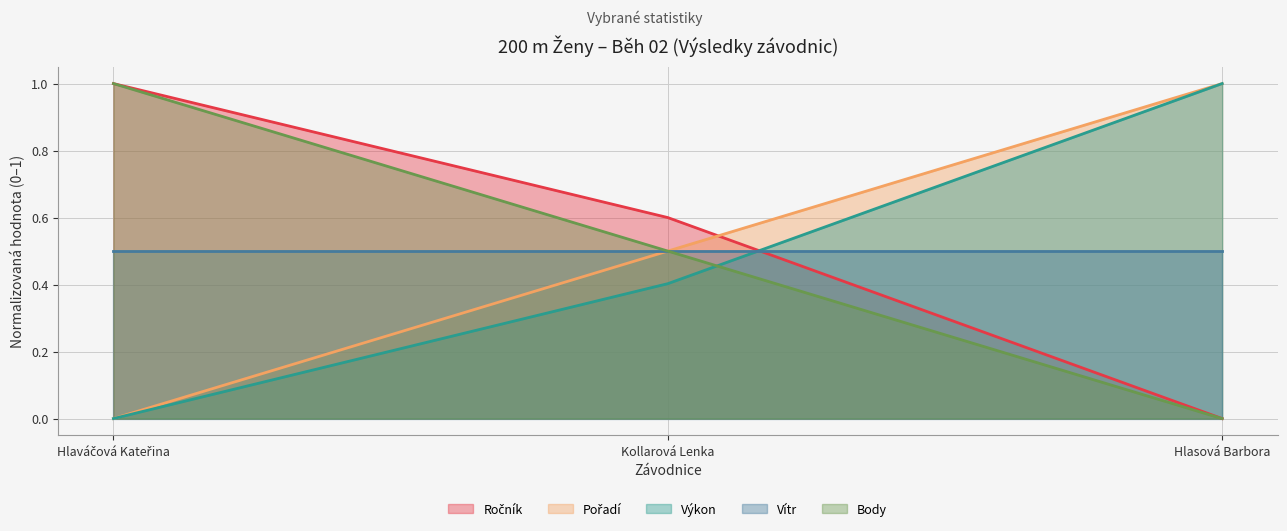

What is the average value of the Body series?

0.5